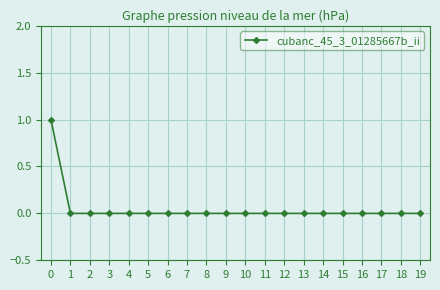

Reading left to right, extract all data points from this chart.

1	0	0	0	0	0	0	0	0	0	0	0	0	0	0	0	0	0	0	0